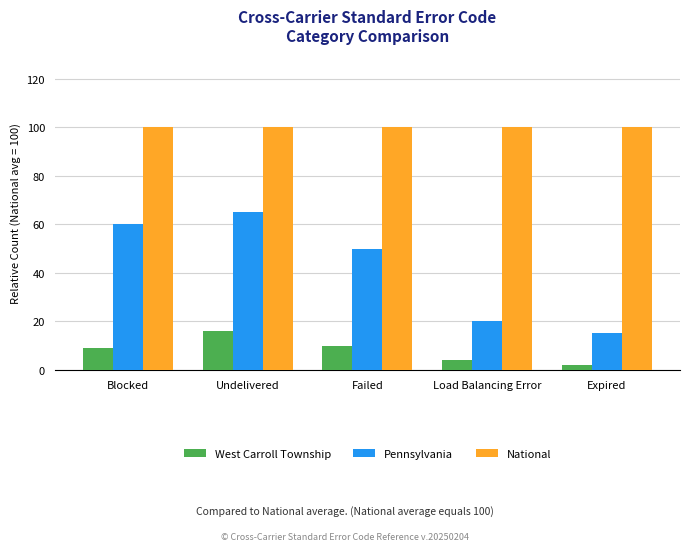

At which label does Pennsylvania reach its minimum?

Expired